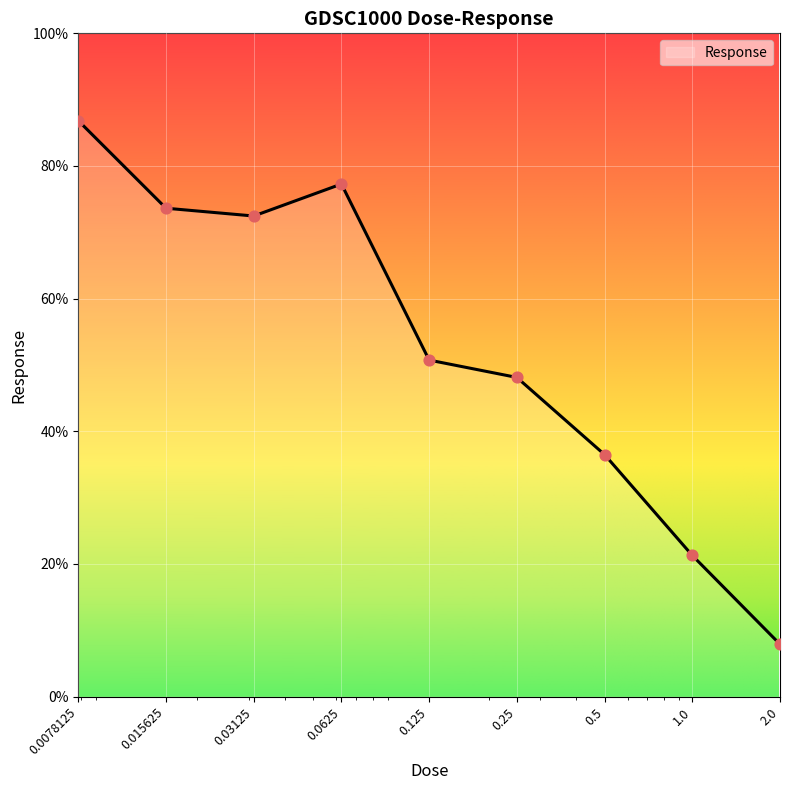

What is the maximum value shown in the chart?

86.8